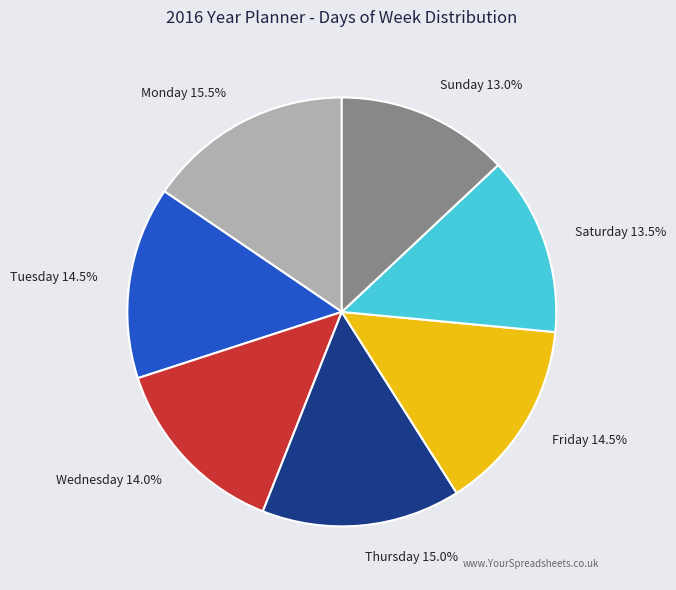

Approximately how many times larger is the value at Thursday compared to Sunday?

1.2